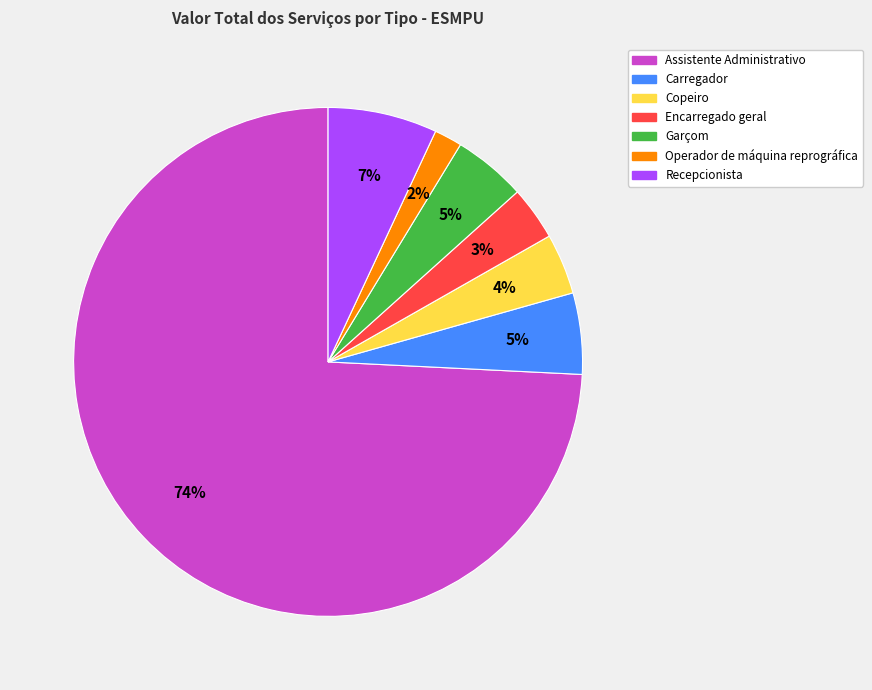

To the nearest percent, what is the average slice percentage?

14%